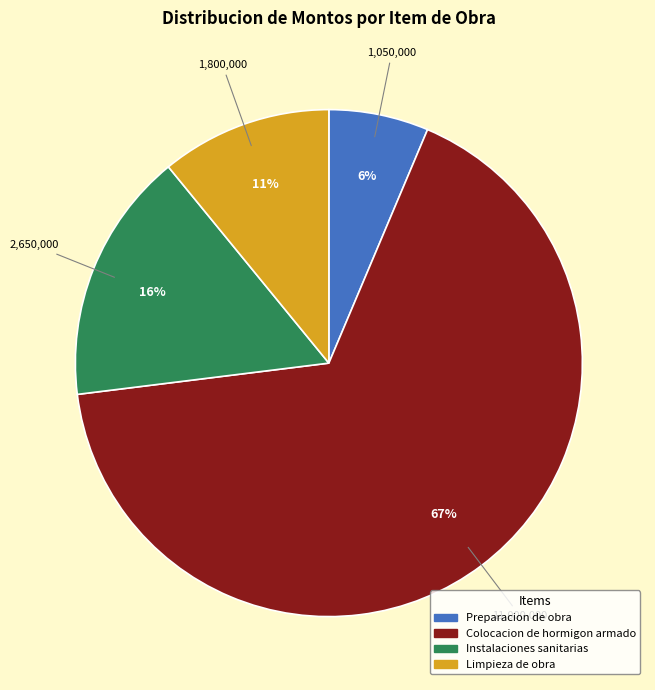

Does Colocacion de hormigon armado represent more than half of the total?

Yes